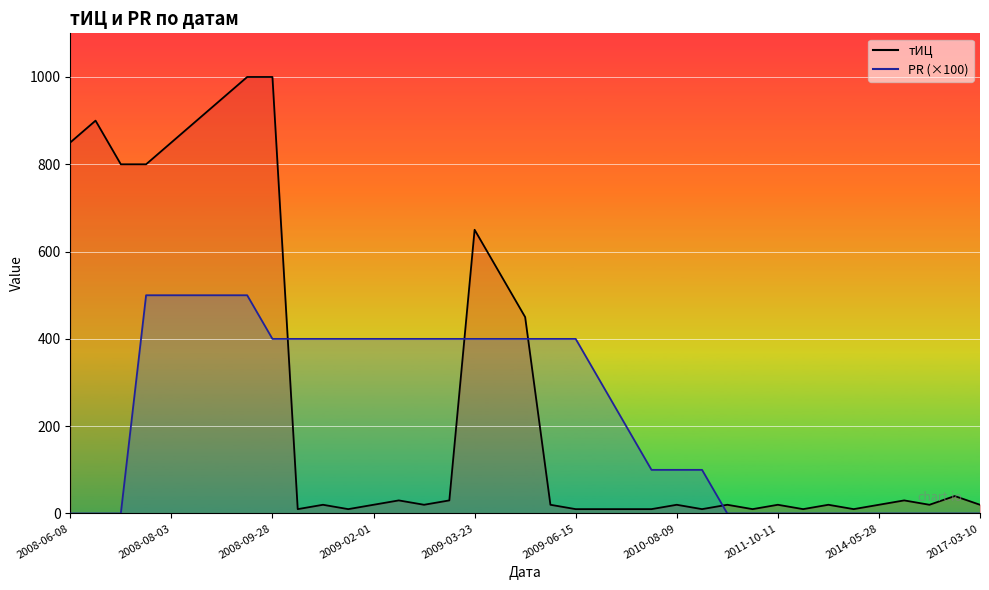

True or false: PR×100 line has more than 0 interior local peaks.

False